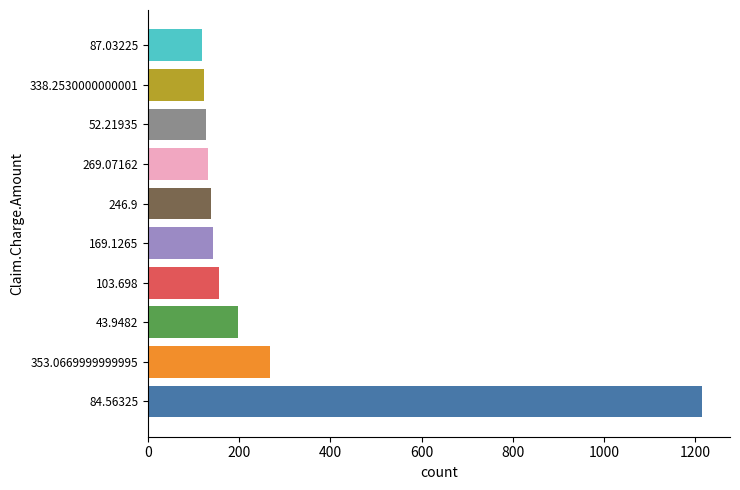

Approximately how many times larger is the value at 338.2530000000001 compared to 43.9482?

0.6